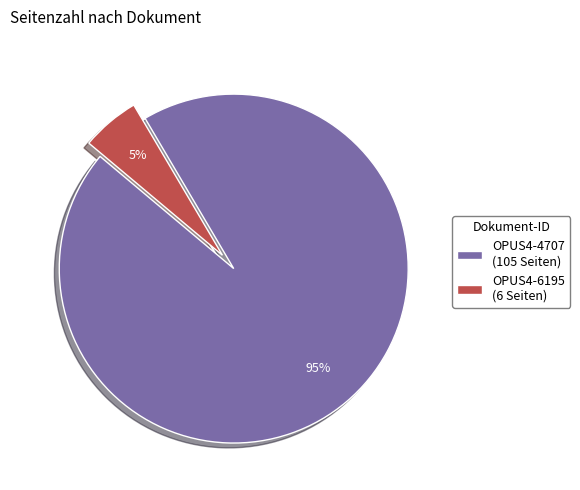

To the nearest percent, what portion does OPUS4-6195 represent?

5%